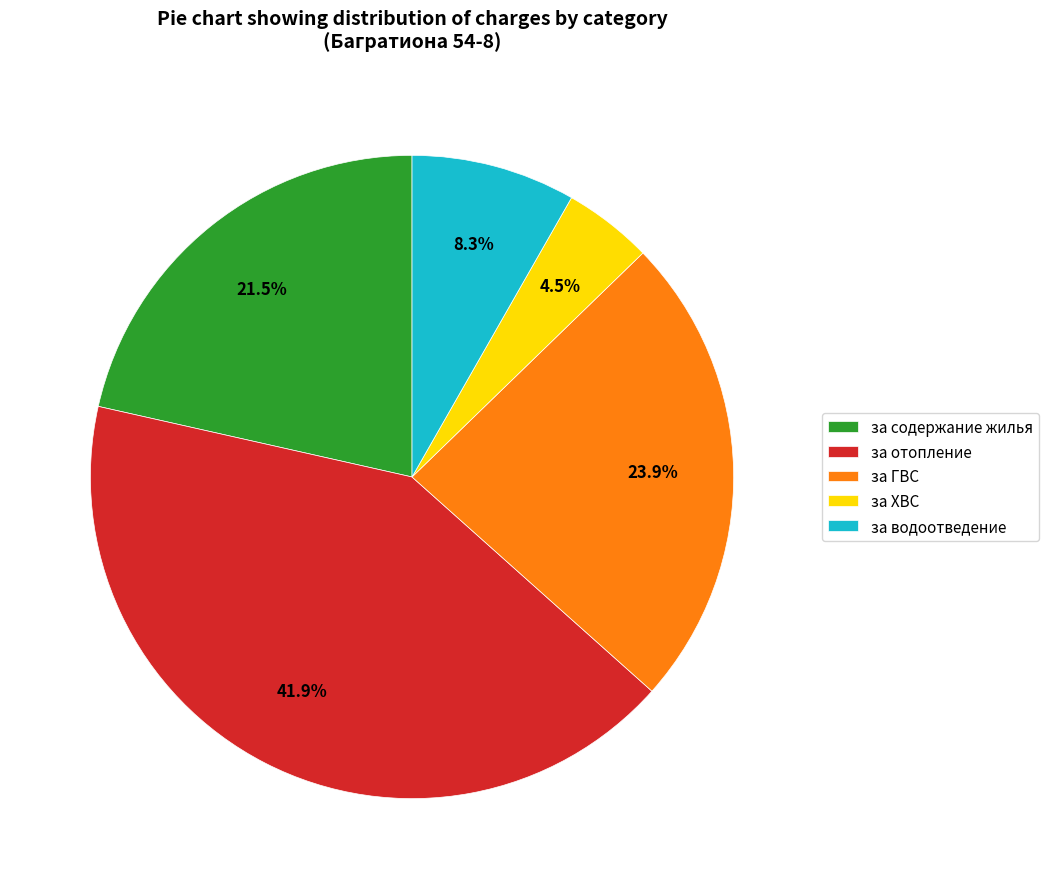

Count the number of slices in the pie.

5